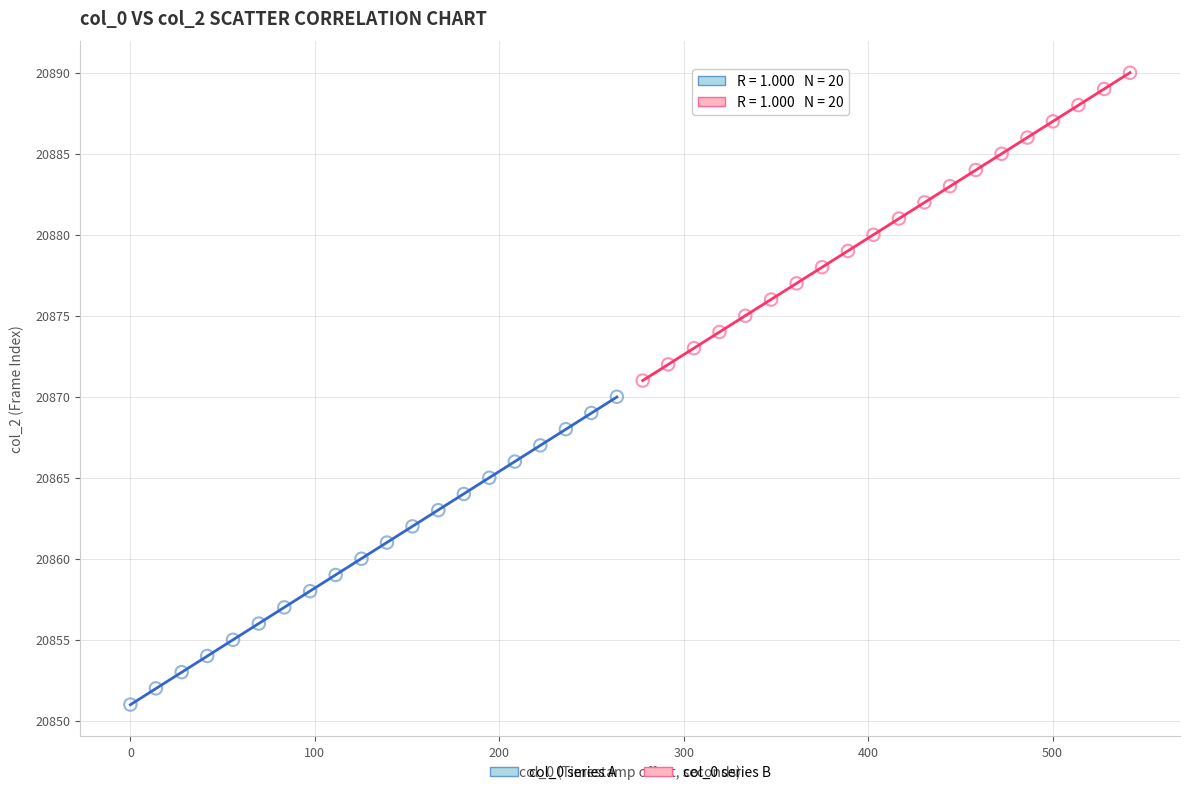

Which series contains the highest Y value?

col_0 series B